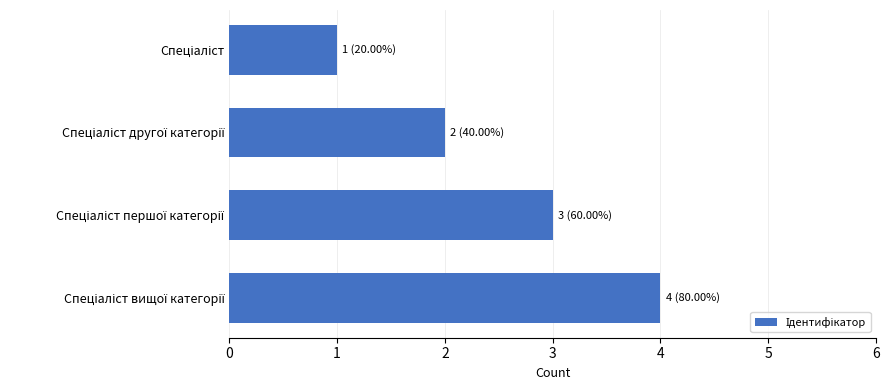

What is the sum of all values?

10